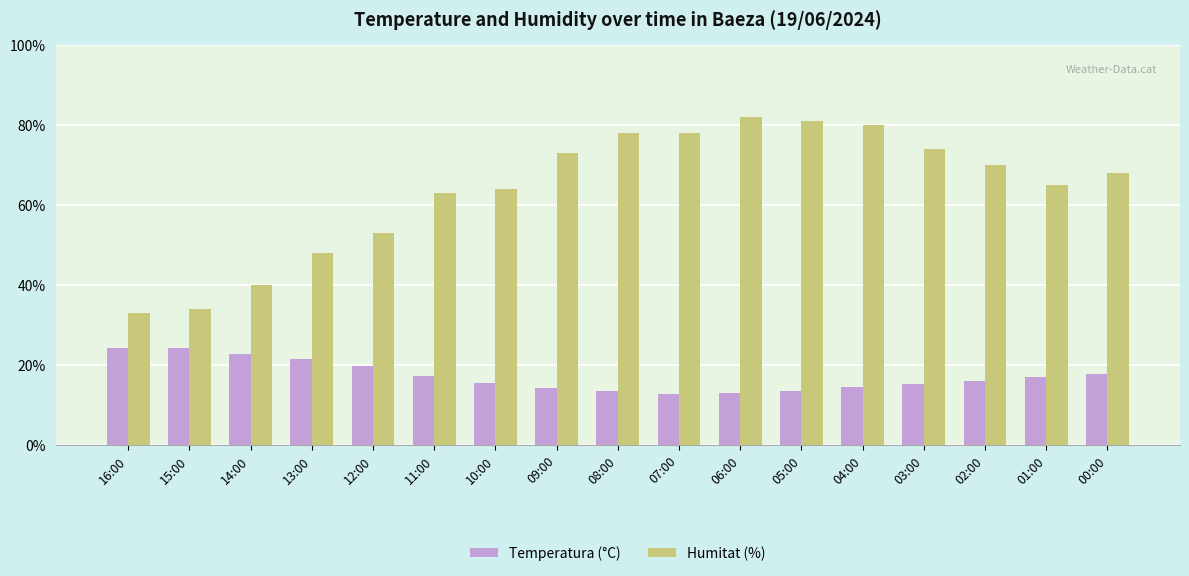

Count the number of data series in this chart.

2